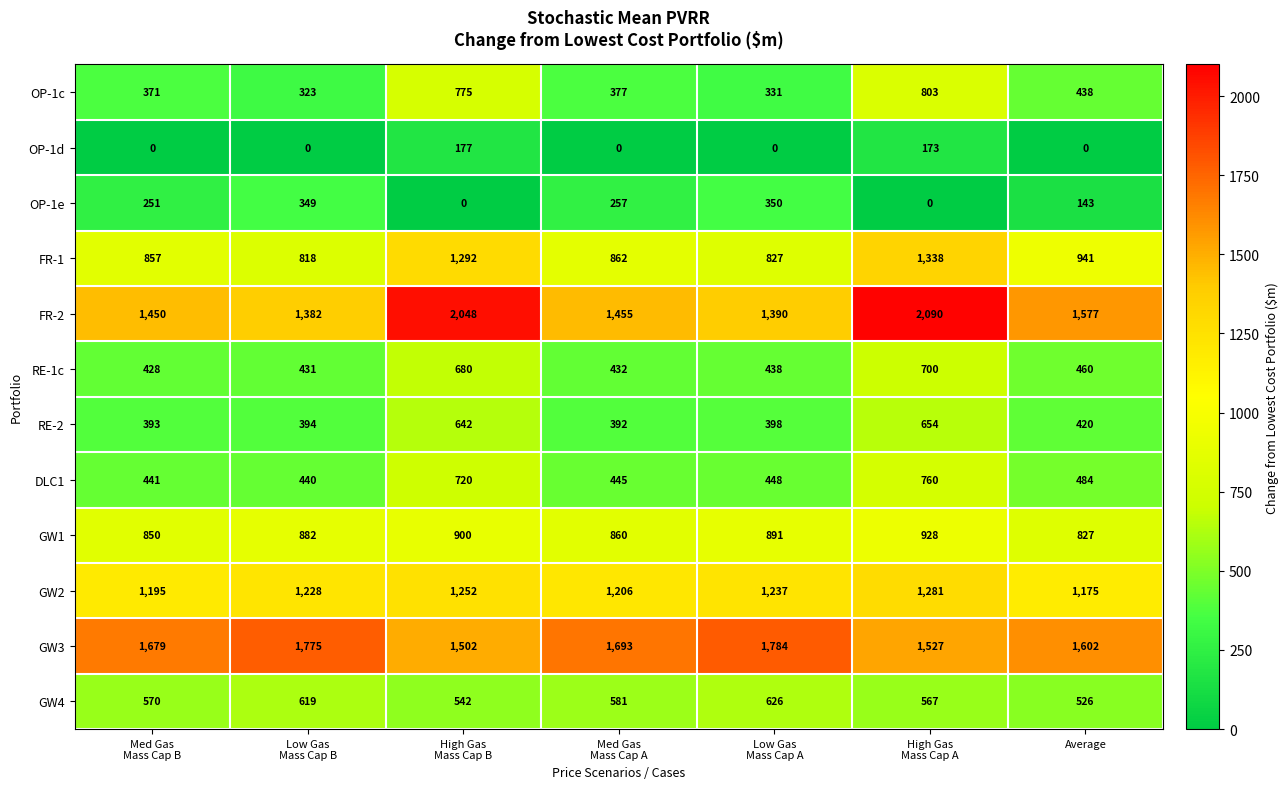

What is the difference between the maximum and second lowest values in the GW4 series?

84